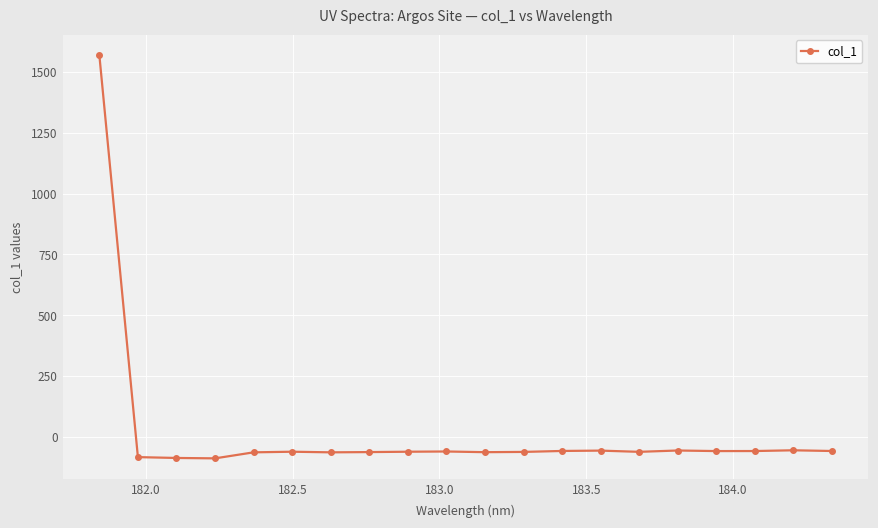

How many data points does each series have?

20